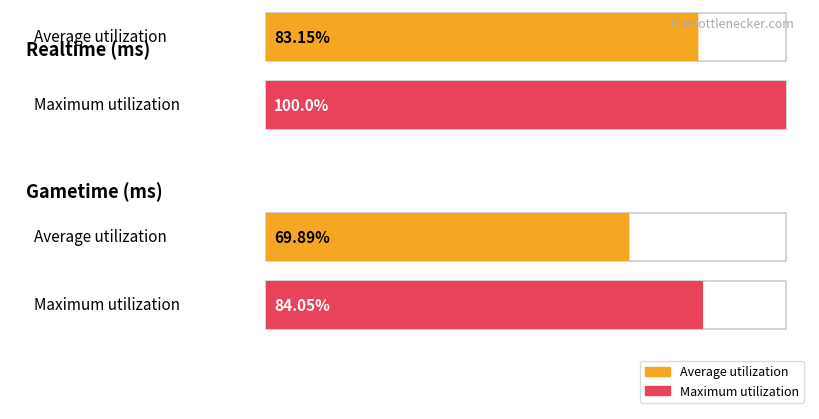

The value of Realtime (ms) at 90 is 0. True or false?

True